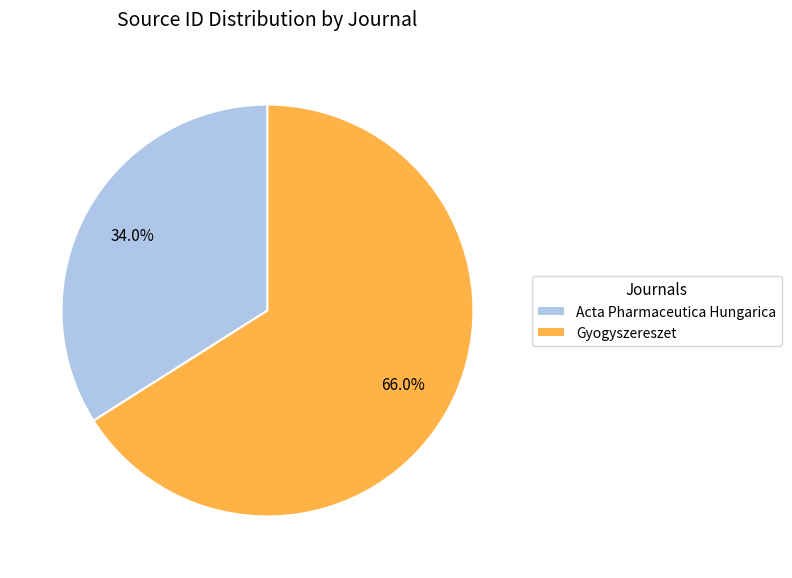

How many segments does this pie chart have?

2